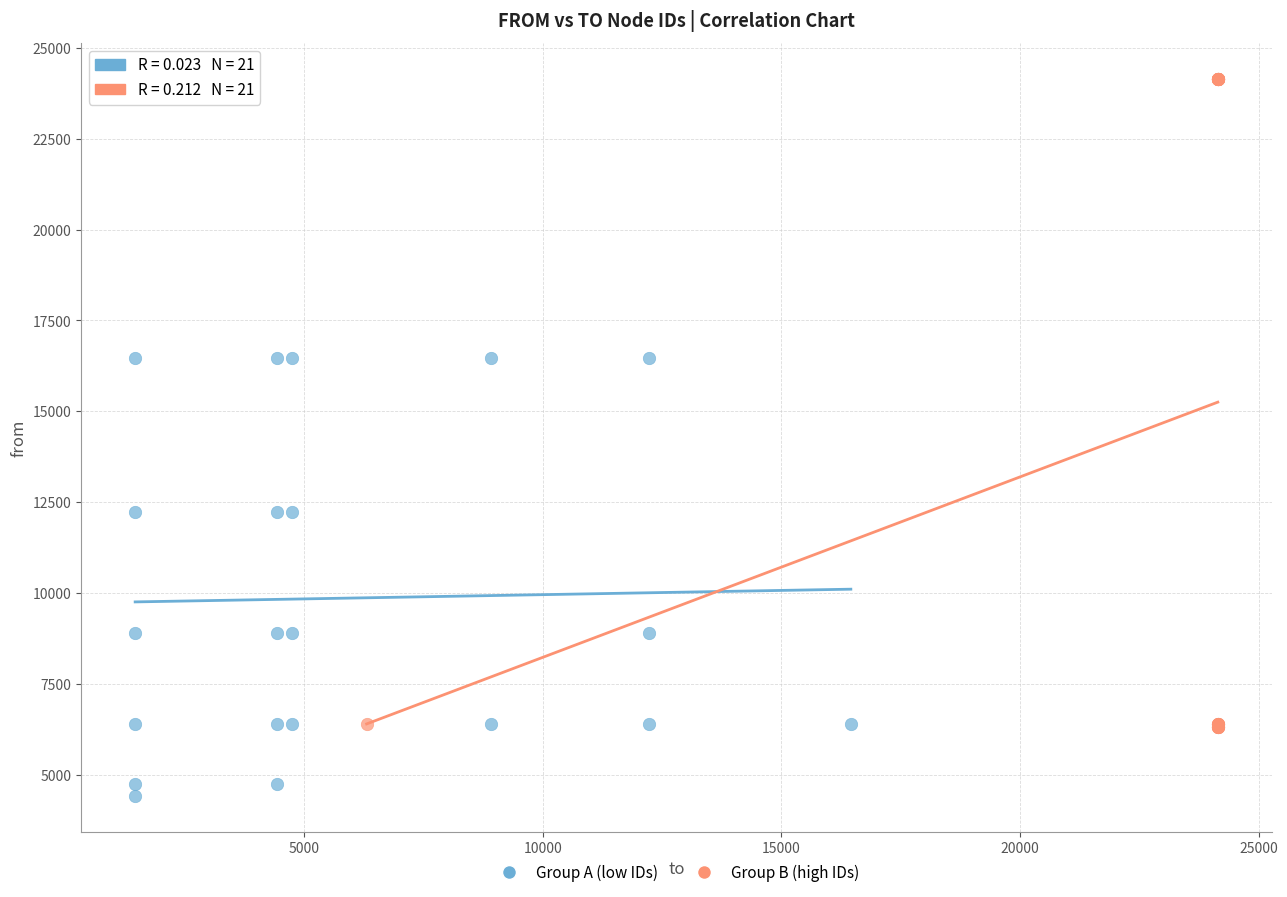

Which series has the largest Y range (max minus min)?

Group B (high IDs)